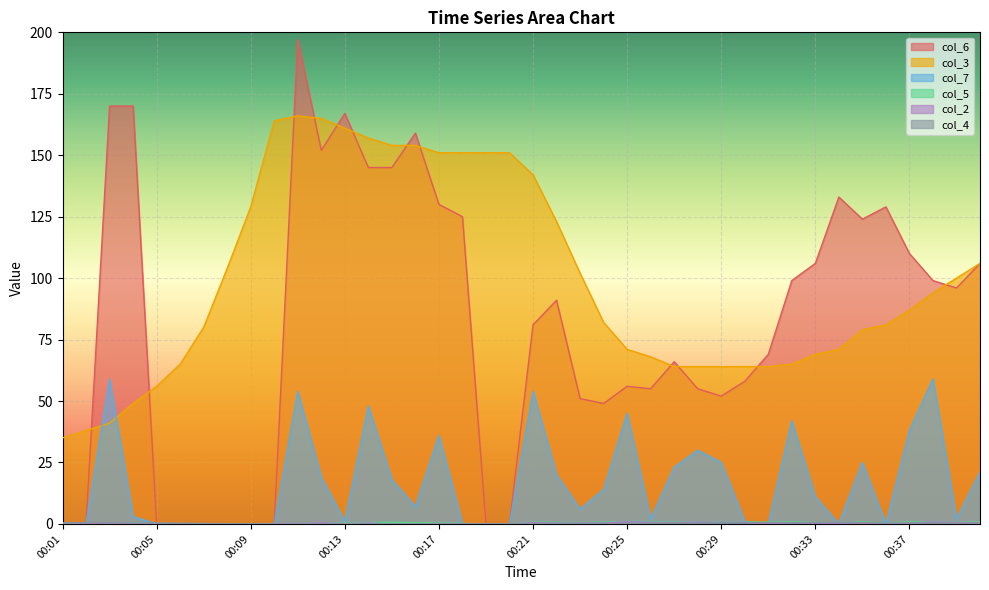

Which series has the widest spread of values?

col_6